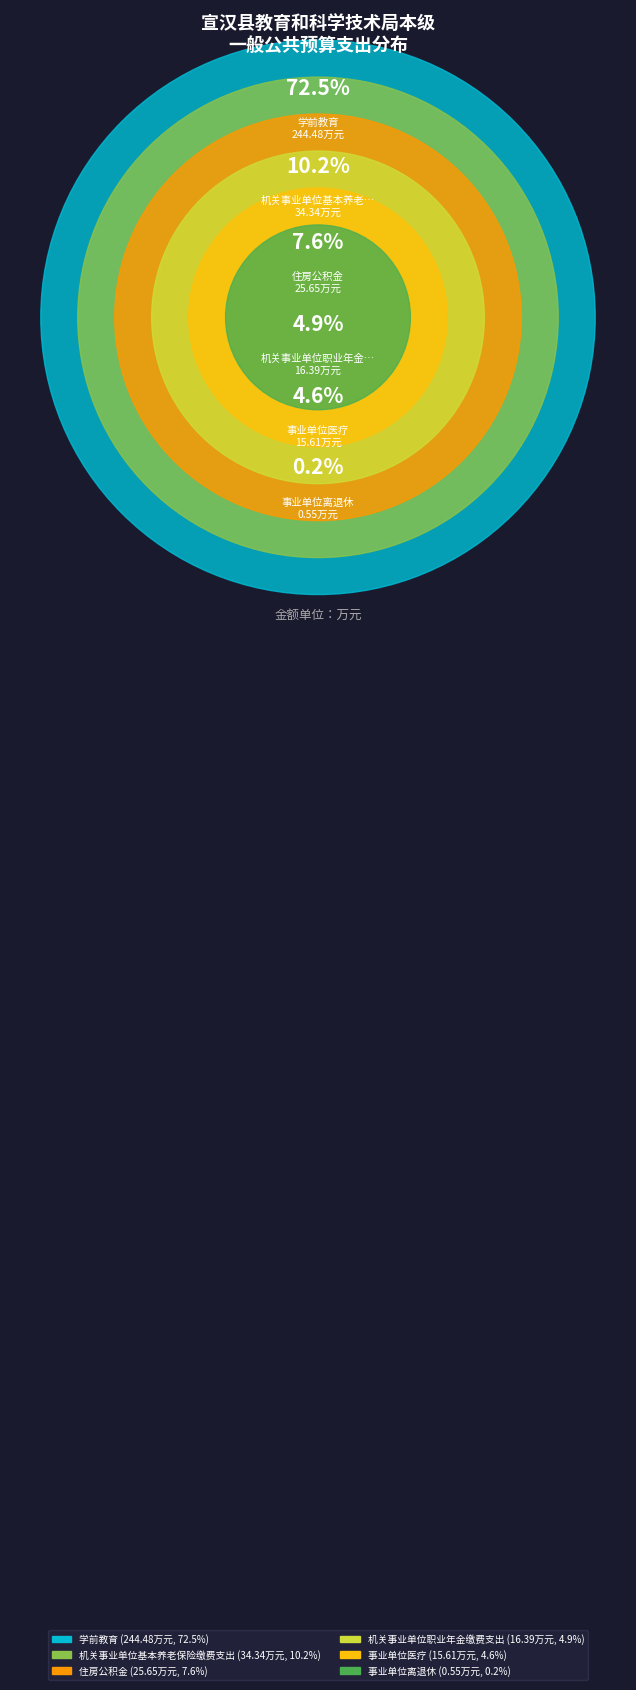

Which has a higher value, 事业单位离退休 or 学前教育?

学前教育